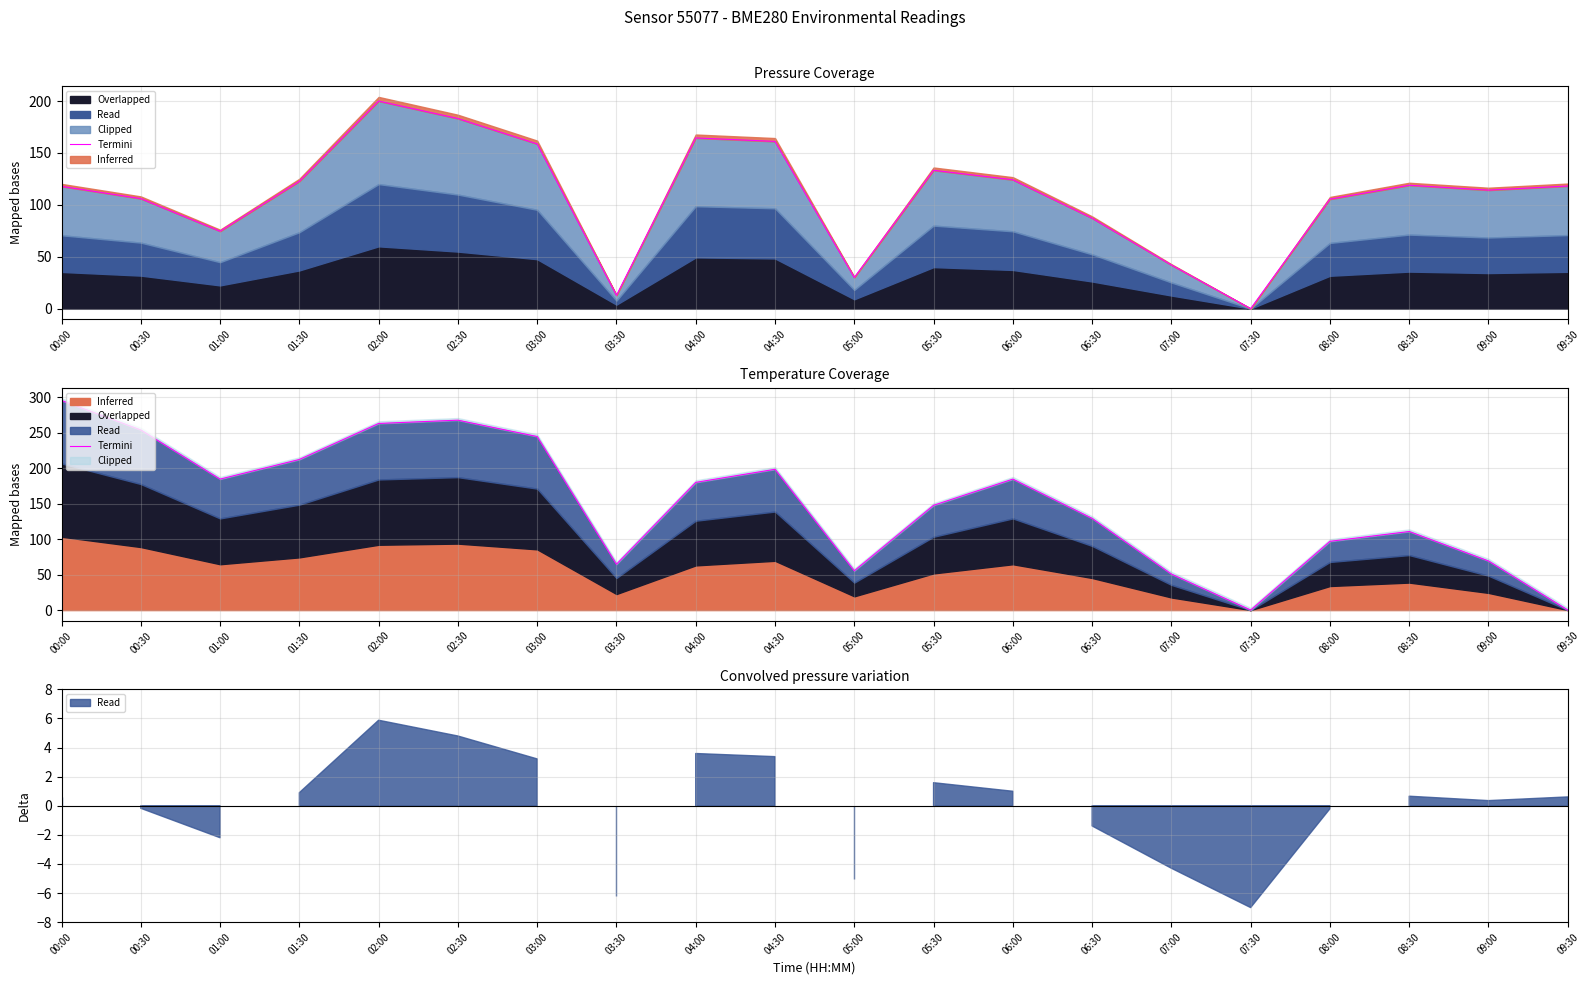

What position from the left is 09:00?

19